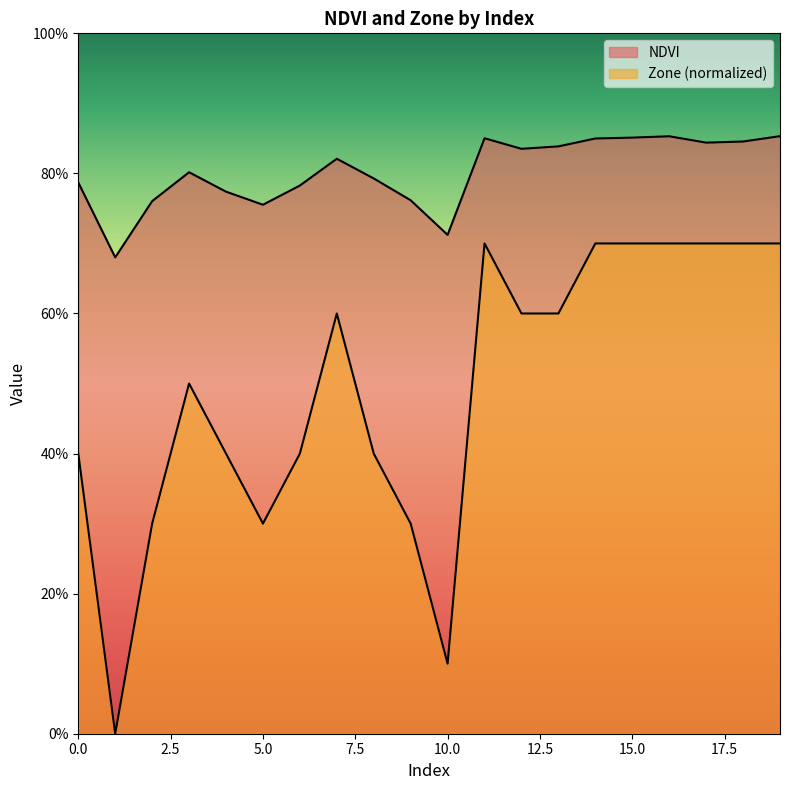

What is the value of the NDVI point at the 18th from the left?

0.8